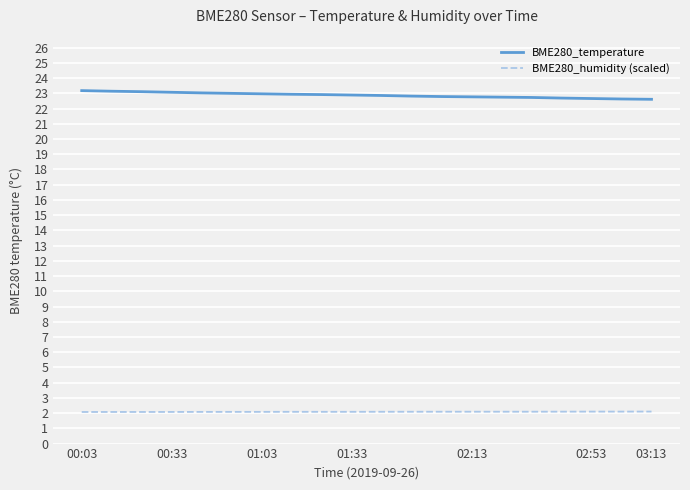

Which series has the largest range (max minus min)?

BME280_temperature